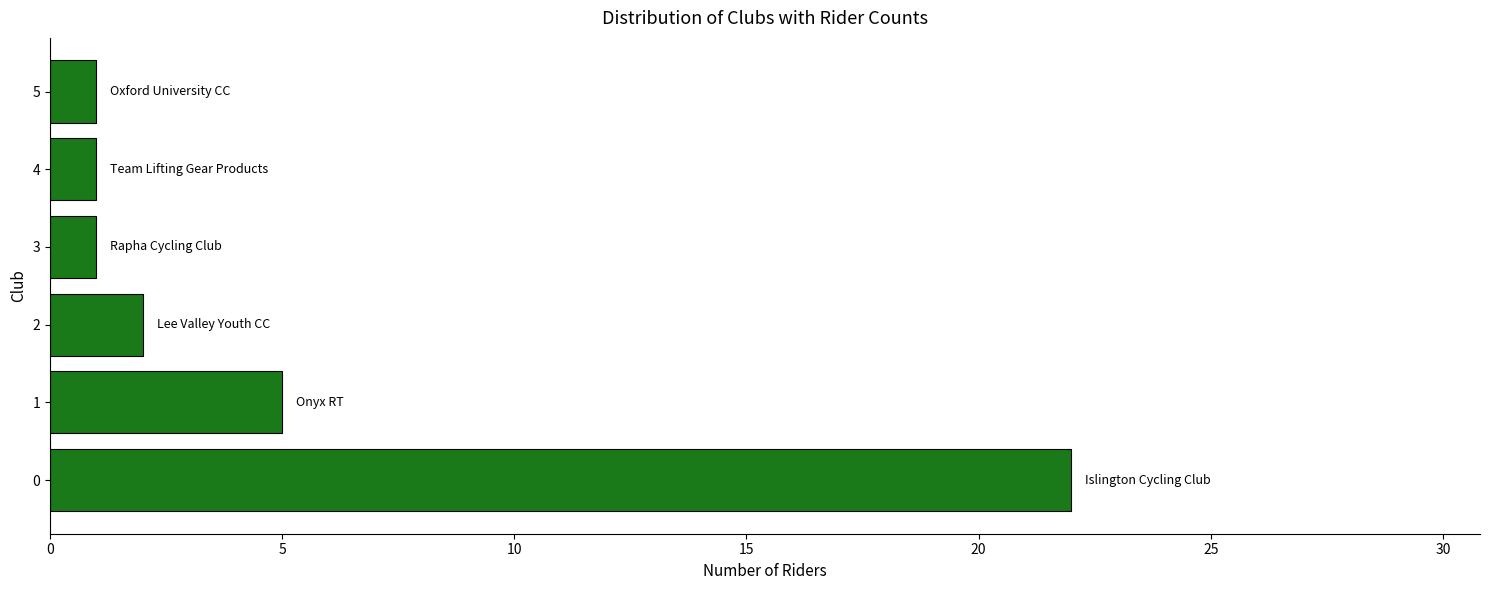

Reading bottom to top, list all the values displayed in this chart.

22	5	2	1	1	1